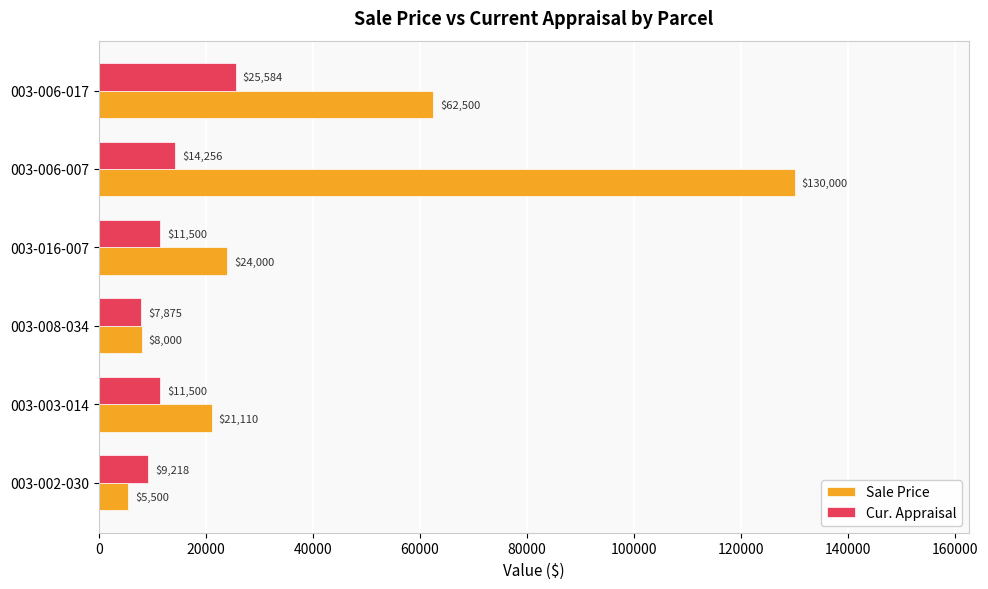

True or false: Cur. Appraisal has a value of 14256 at 003-006-007.

True